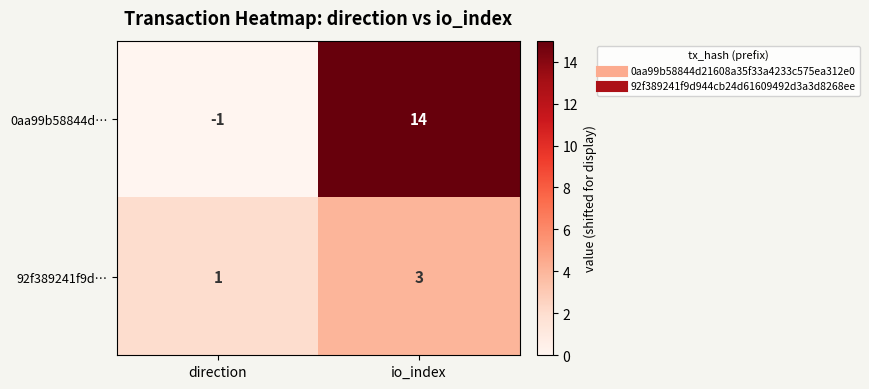

True or false: 92f389241f9d… has a value of 5 at io_index.

False